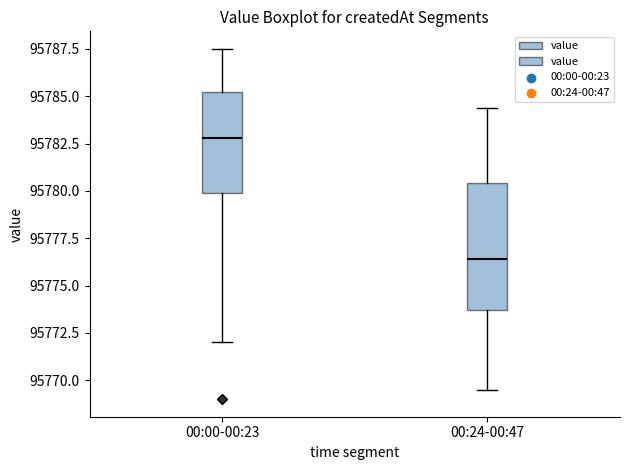

Where is the upper edge of the box for 00:00-00:23 on the y-axis? The values are not printed on the chart, so give them approximately, as read against the axis.

95785.0